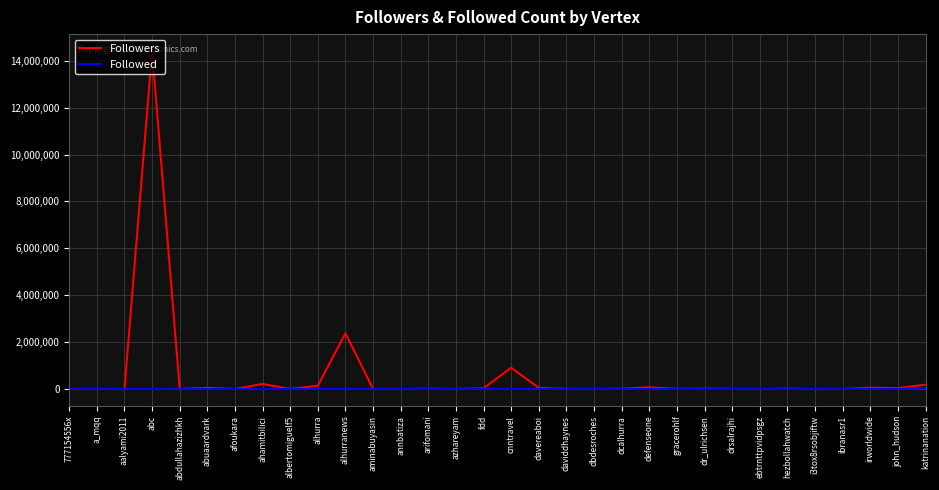

Which series has the largest range (max minus min)?

Followers